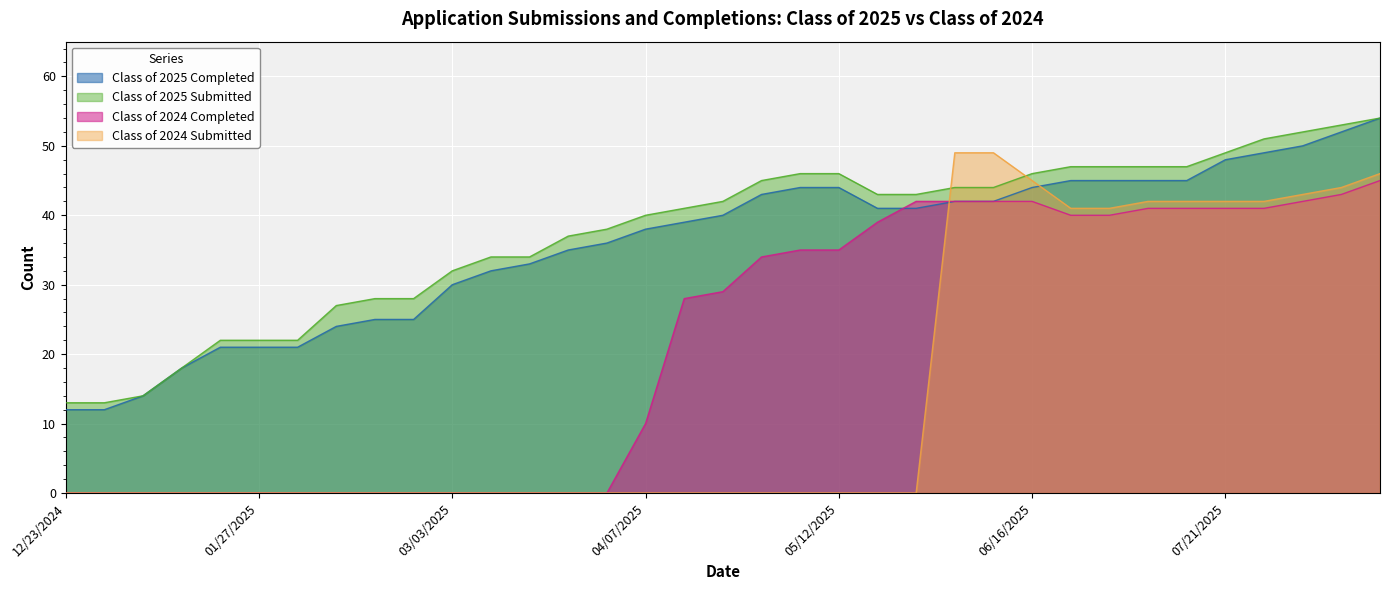

After their last crossing, which series has the higher values: Class of 2025 Completed or Class of 2024 Submitted?

Class of 2025 Completed